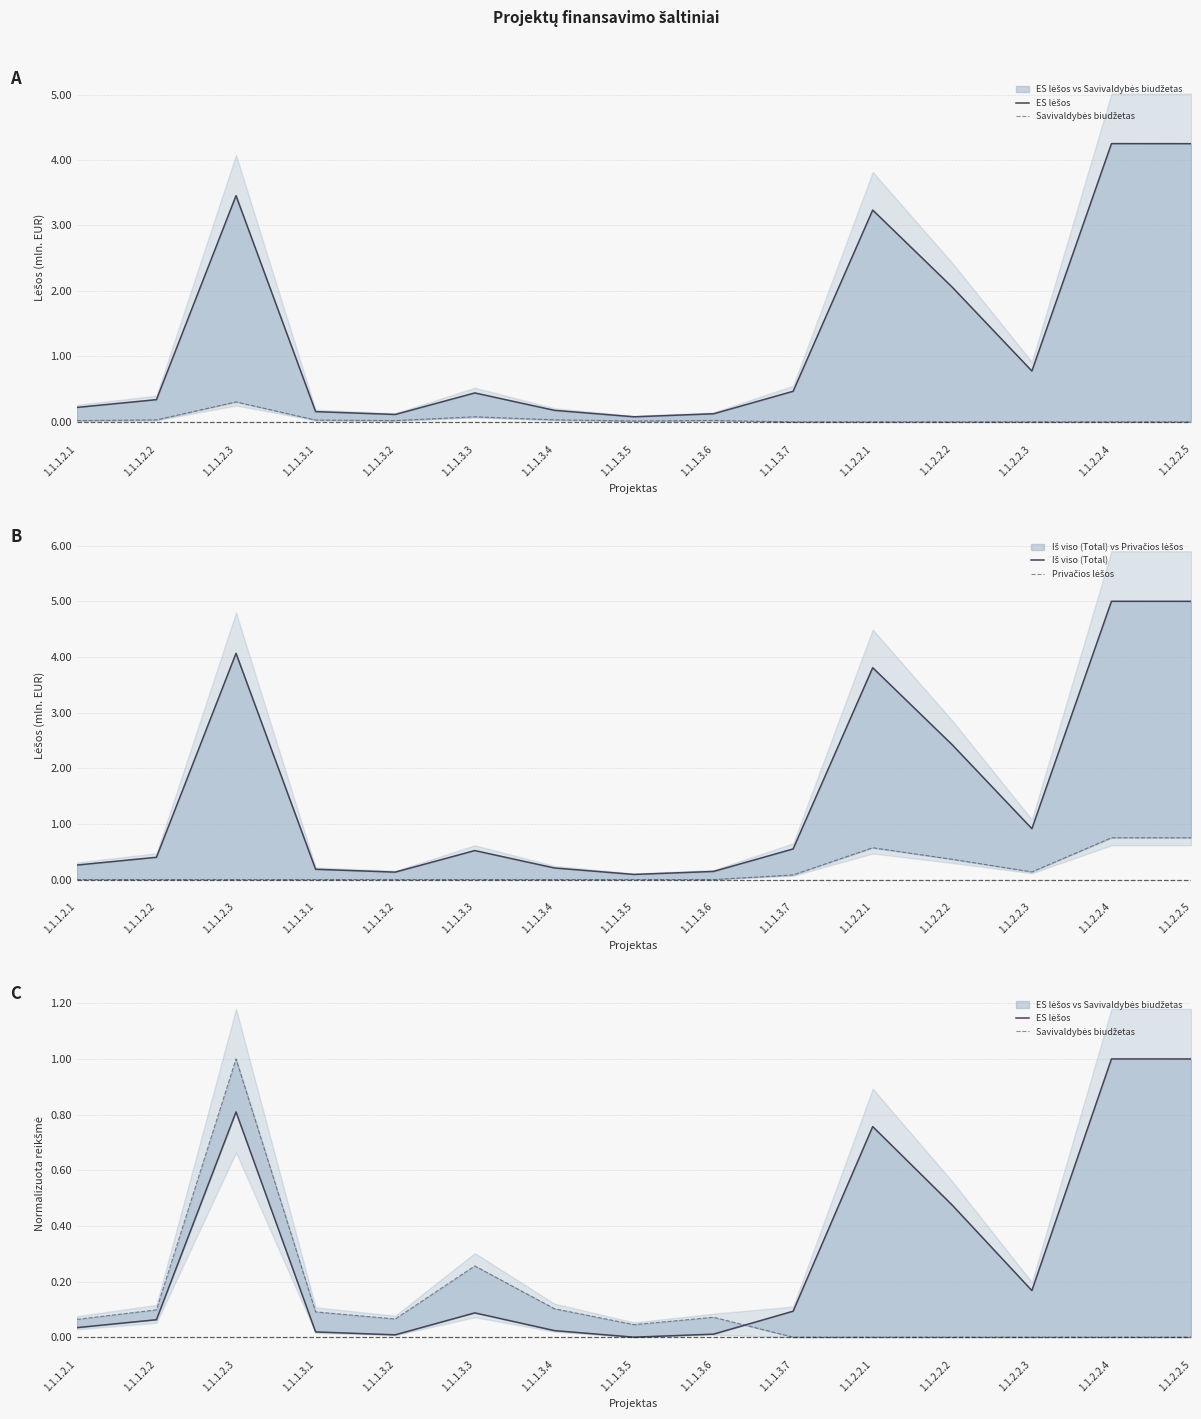

How many times do Savivaldybės biudžetas and Privačios lėšos cross each other?

1